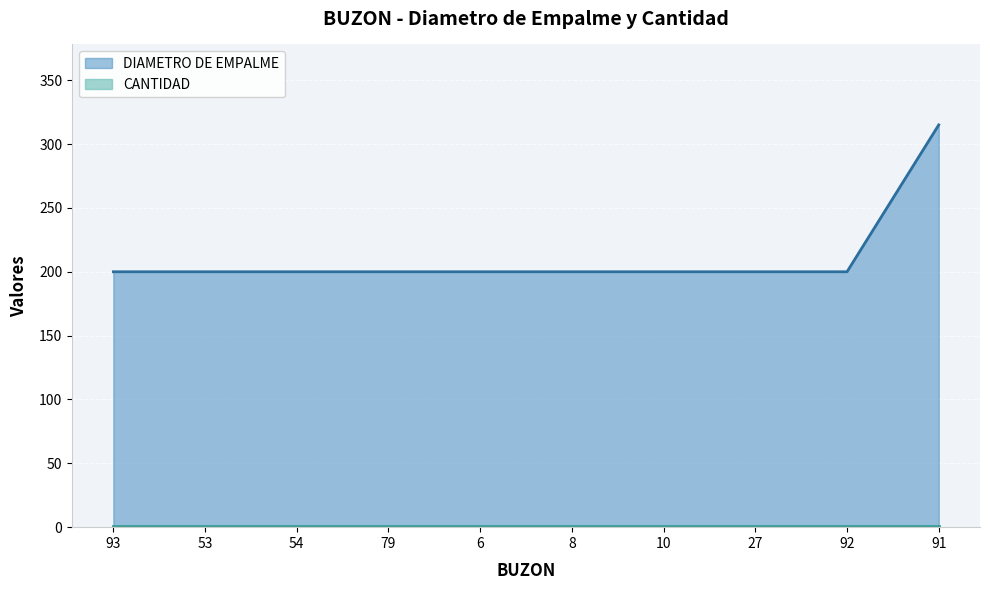

What is the value of the 2nd point from the left?

200